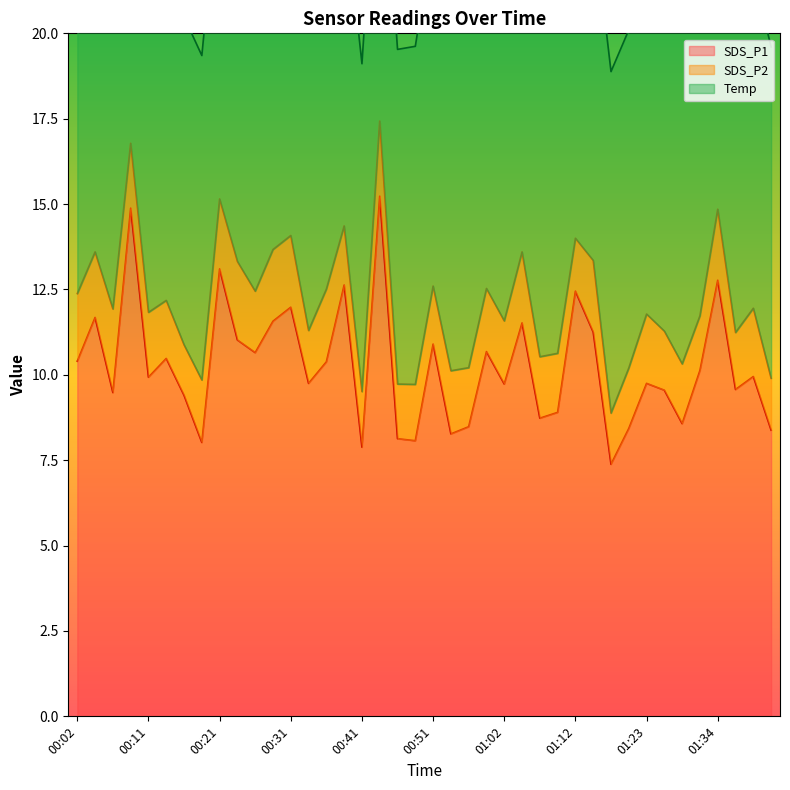

Rank the series by their maximum value, from lowest to highest.

SDS_P2, Temp, SDS_P1